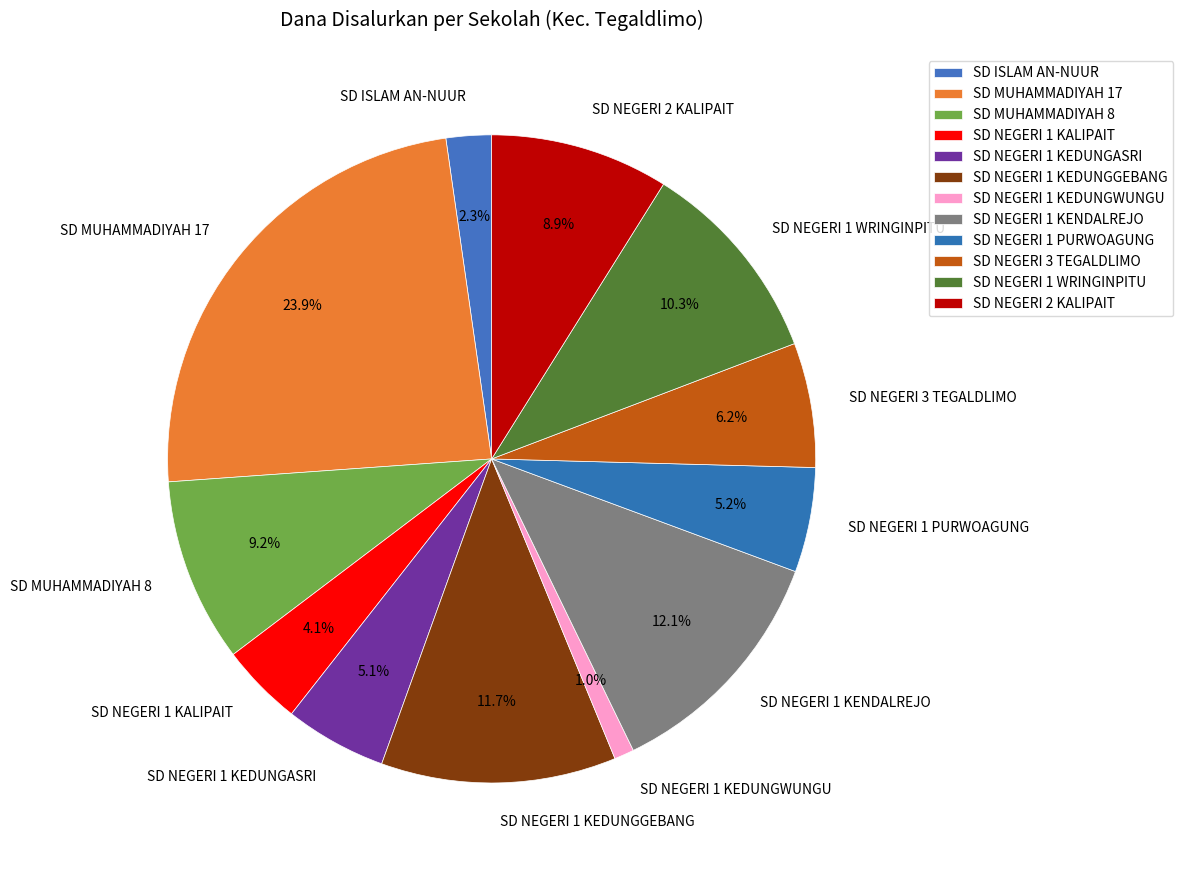

Combined, do SD NEGERI 1 PURWOAGUNG and SD MUHAMMADIYAH 17 account for over 50%?

No